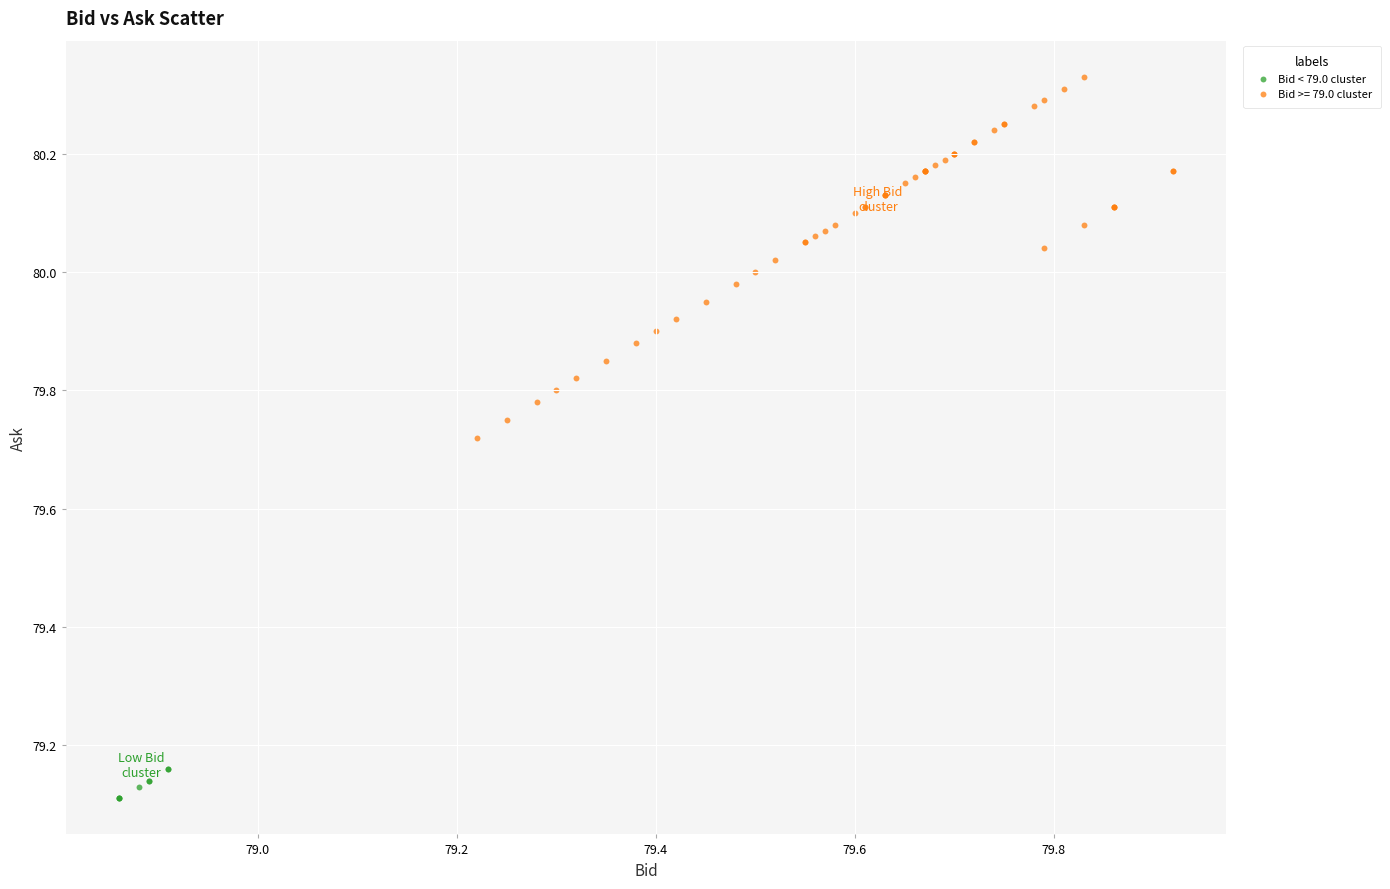

Which series contains the highest Y value?

Bid >= 79.0 cluster